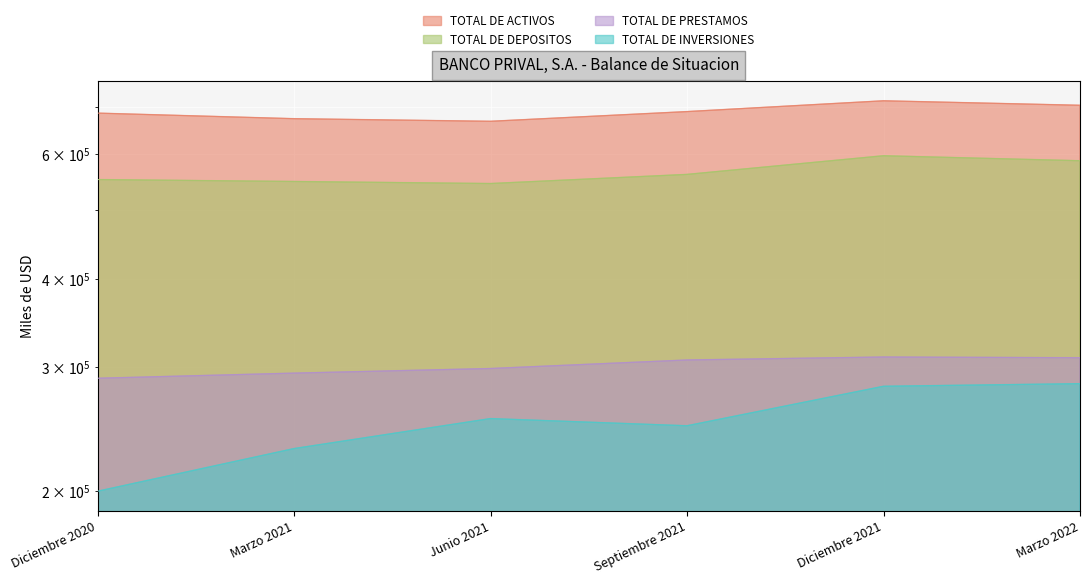

What is the sum of all TOTAL DE DEPOSITOS values?

3395538.7